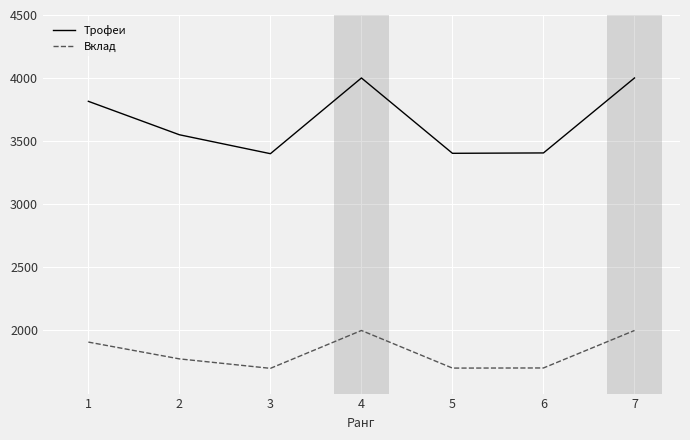

True or false: Трофеи has more than 0 points higher than both neighbors.

True